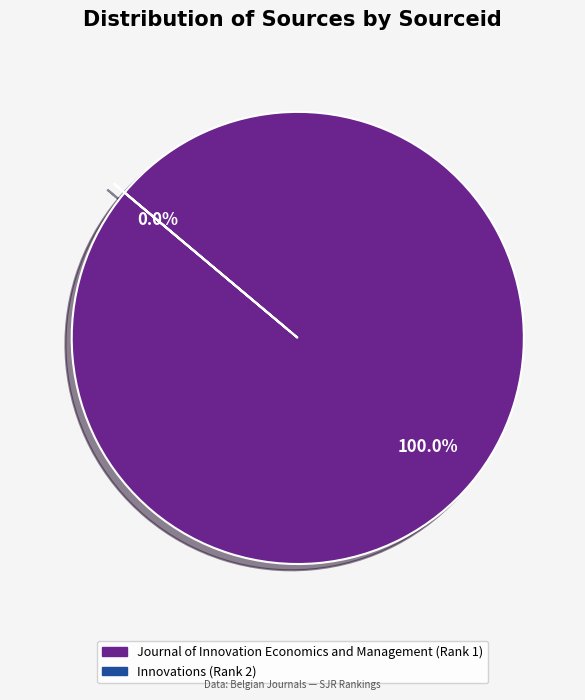

Combined, do Innovations (Rank 2) and Journal of Innovation Economics and Management (Rank 1) account for over 50%?

Yes